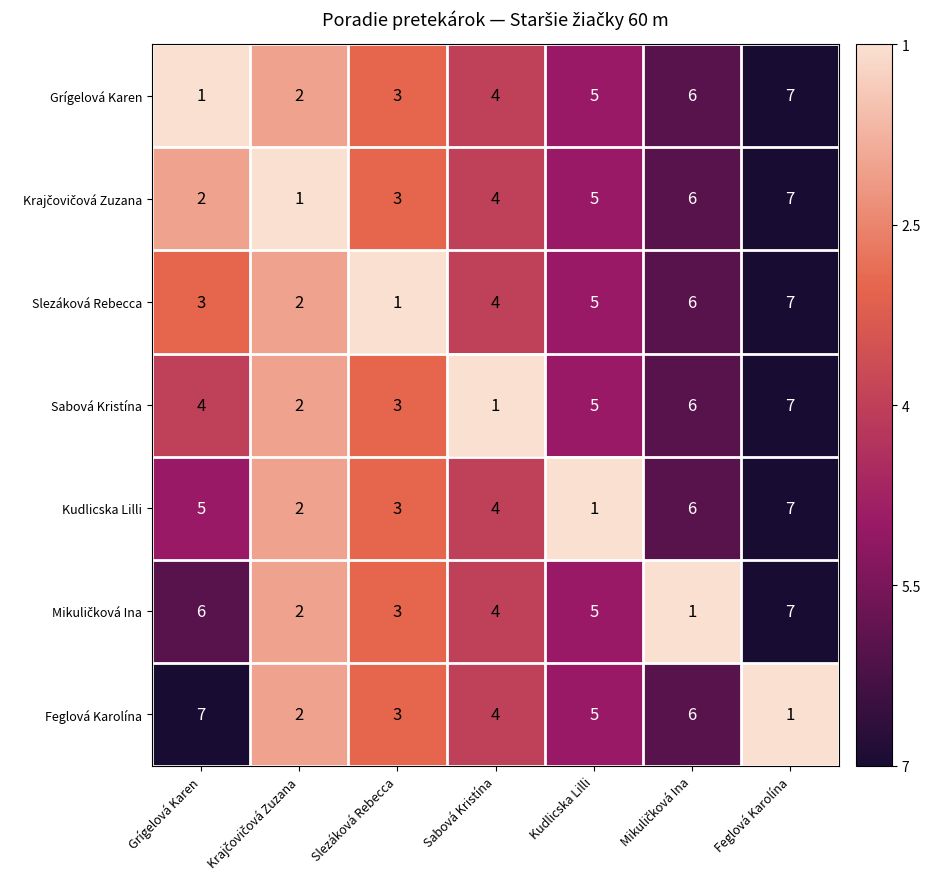

How many Sabová Kristína values are between 2 and 6?

5